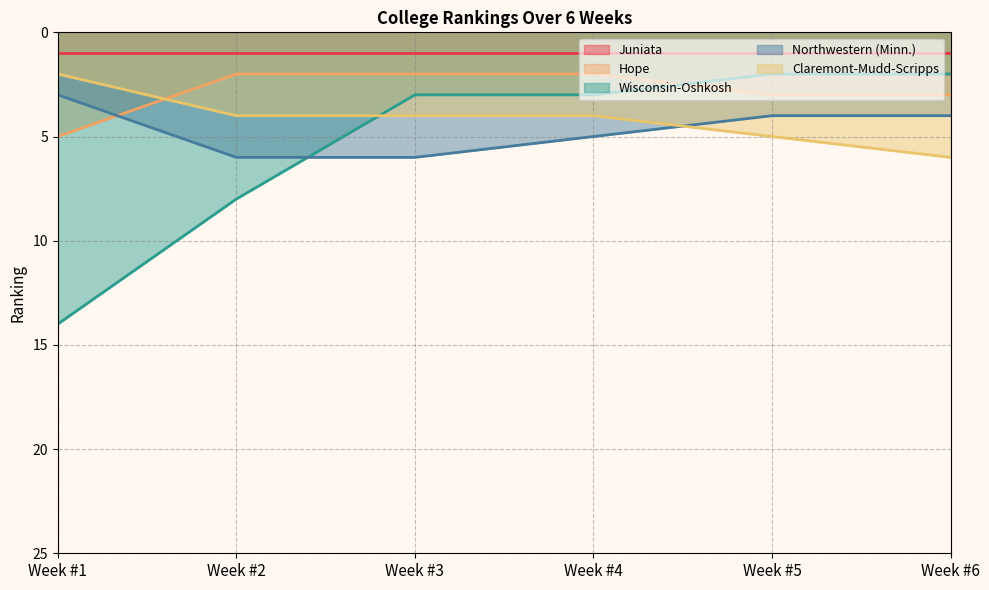

Between which two adjacent categories do Wisconsin-Oshkosh and Hope first intersect?

Week #4 and Week #5